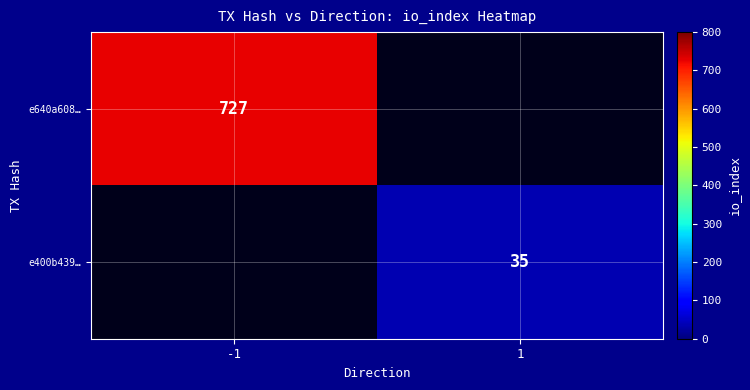

True or false: e400b439… has a value of 15 at 1.

False